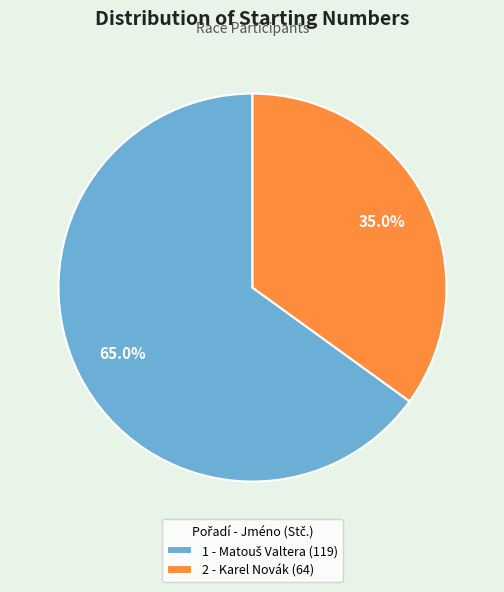

Rank the categories by value from lowest to highest.

2, 1